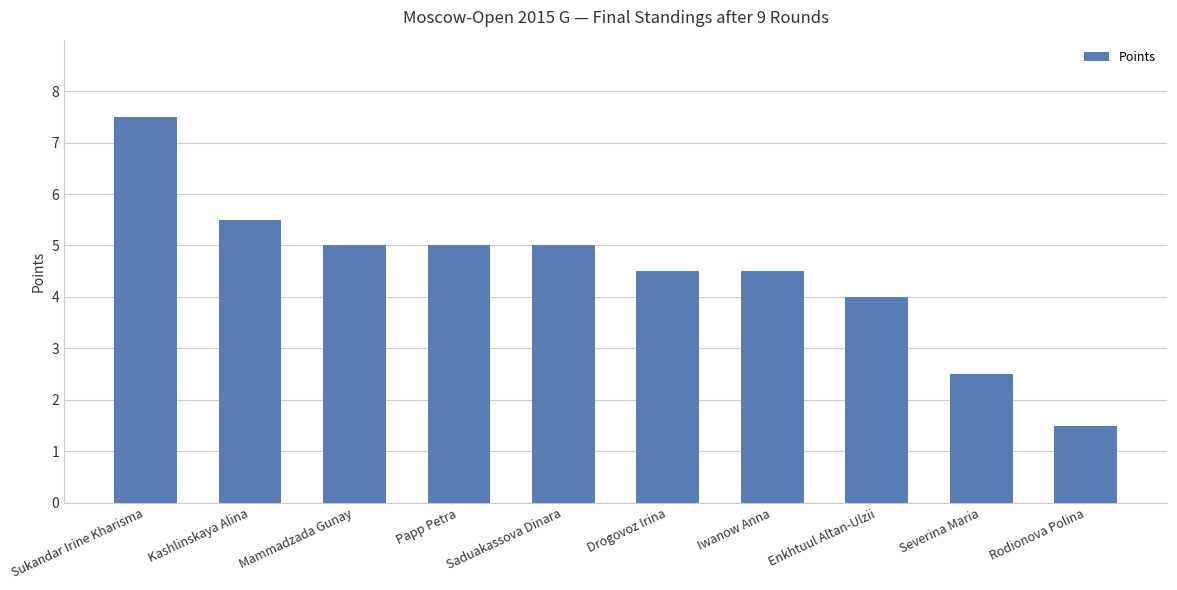

What is the label of the 6th bar from the right?

Saduakassova Dinara